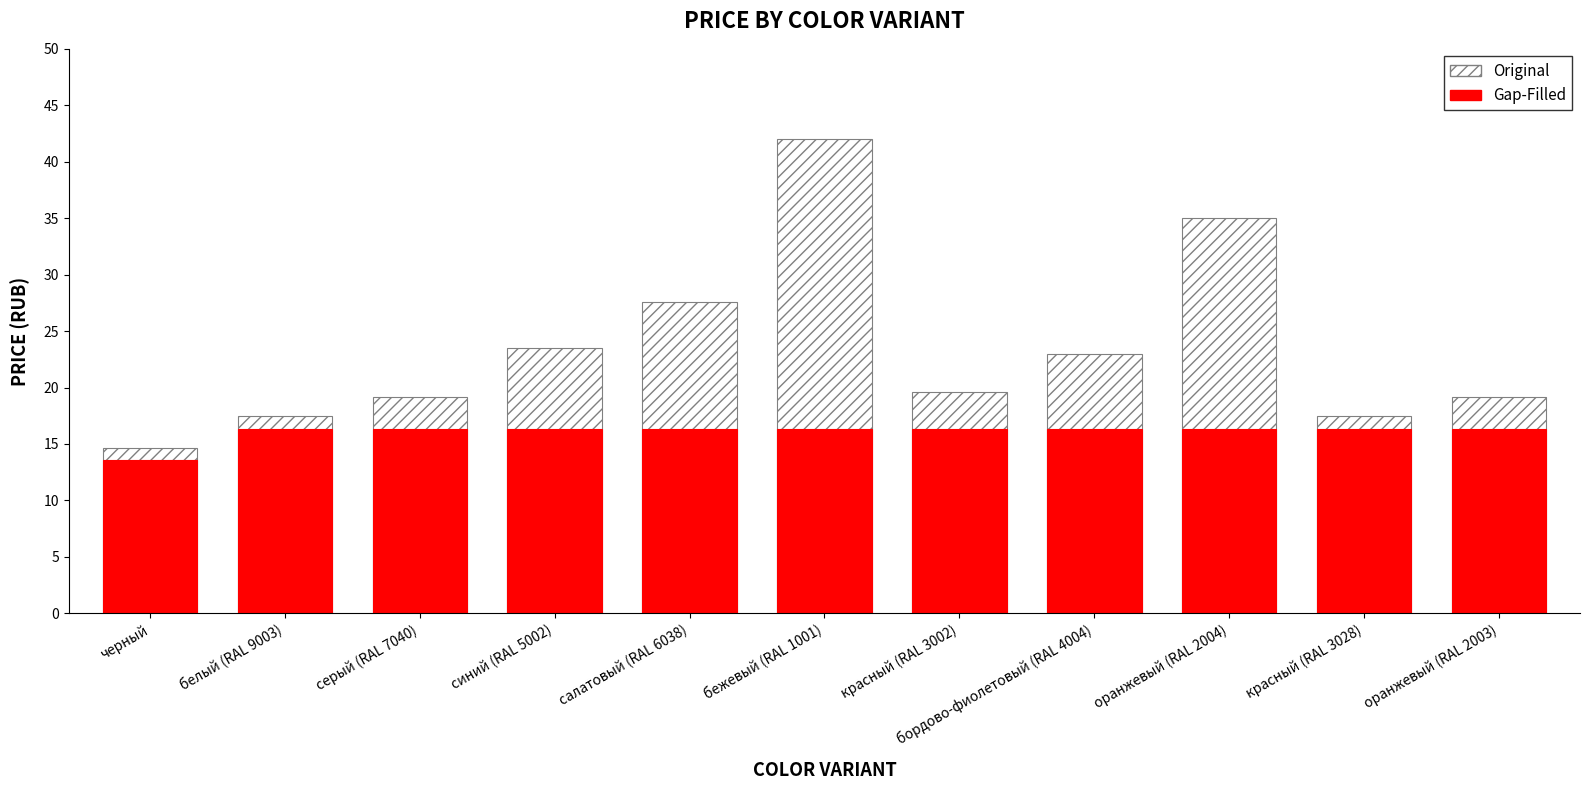

Where does the Gap-Filled series first go above 16?

белый (RAL 9003)